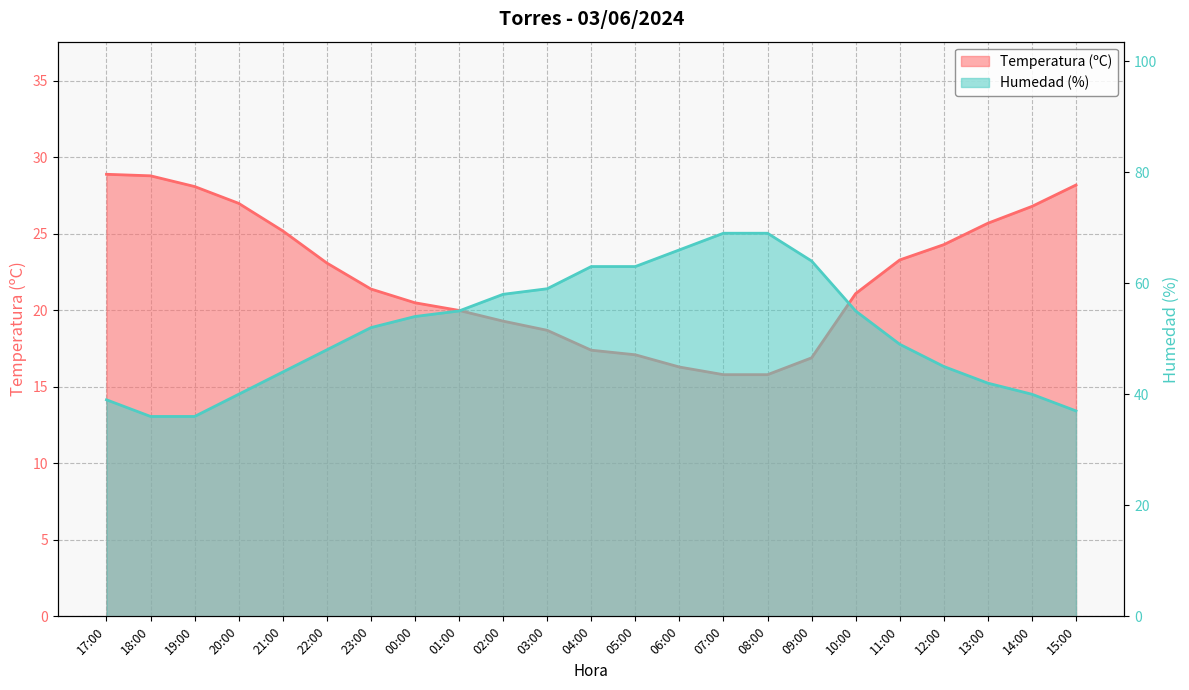

What position from the right is 02:00?

14